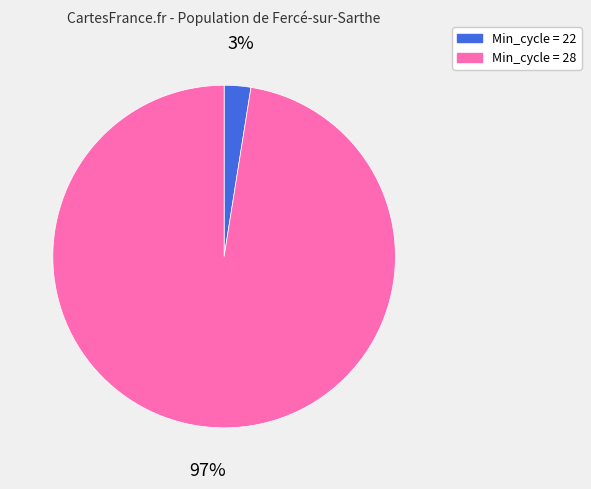

Count the number of slices in the pie.

2